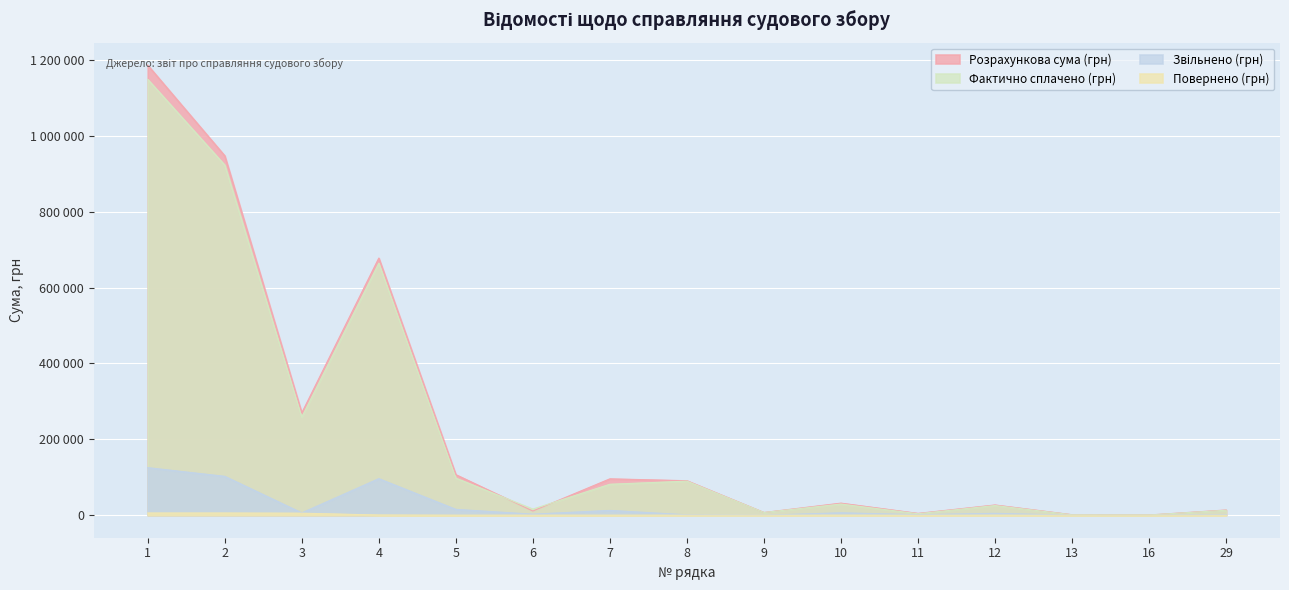

The Повернено (грн) series shows 0.0 at 16. True or false?

True